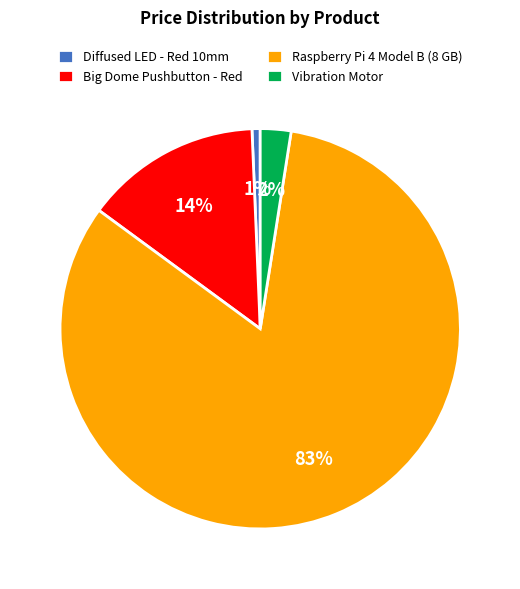

Does Raspberry Pi 4 Model B (8 GB) account for over 50% of the chart?

Yes